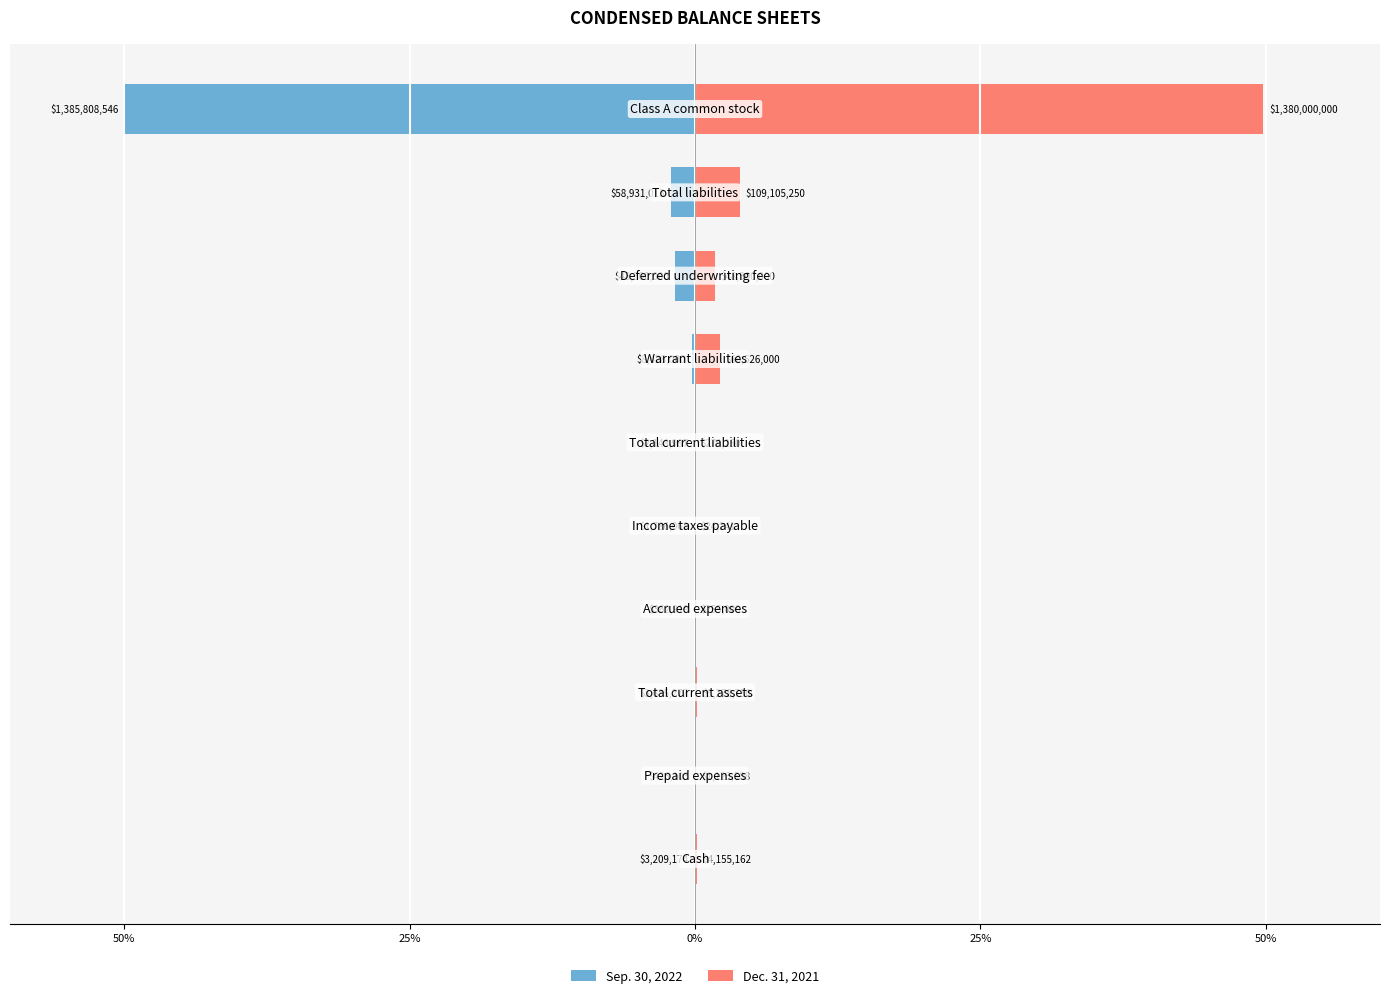

How many bars are there in total?

20